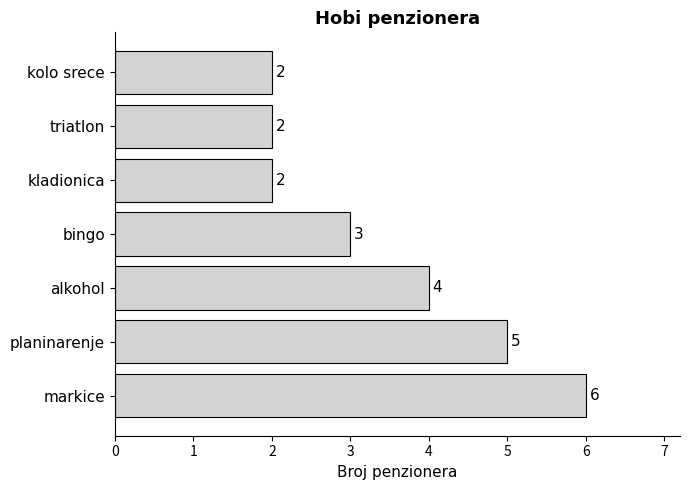

Where is the data nearest to the value 4?

alkohol